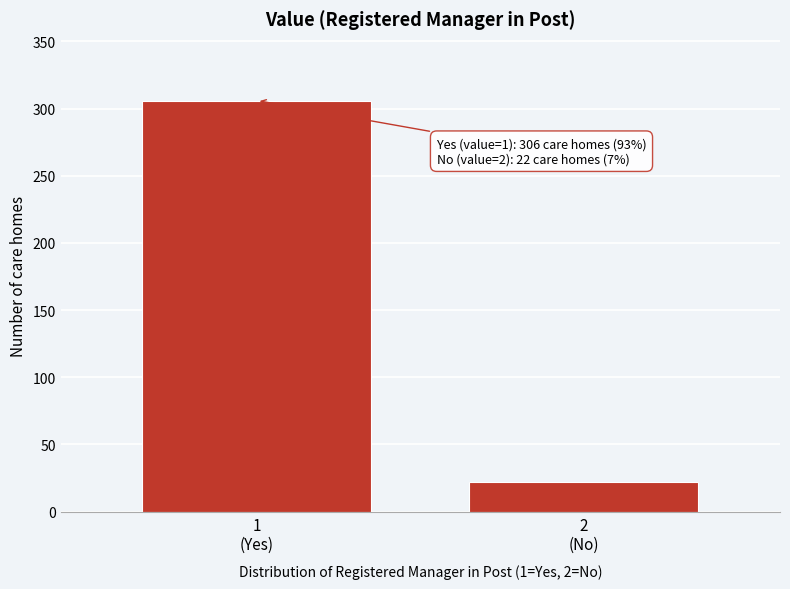

Reading left to right, what are all the values shown in this chart?

306	22